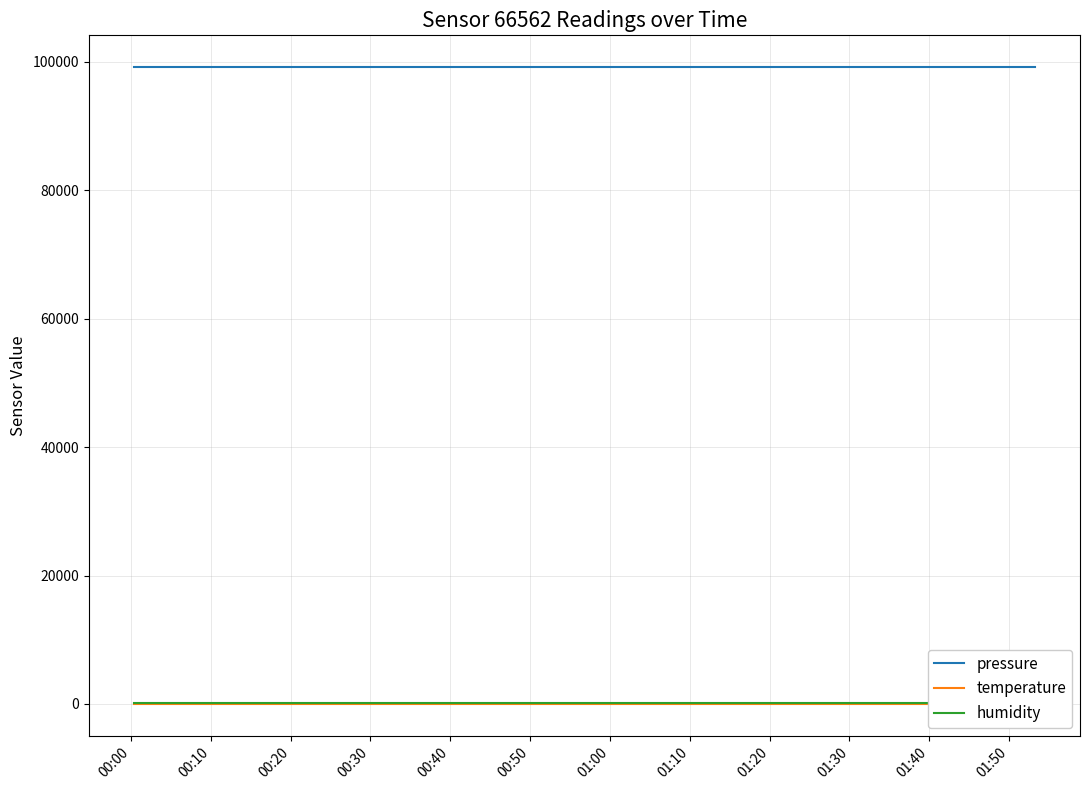

How many lines are shown in the chart?

3